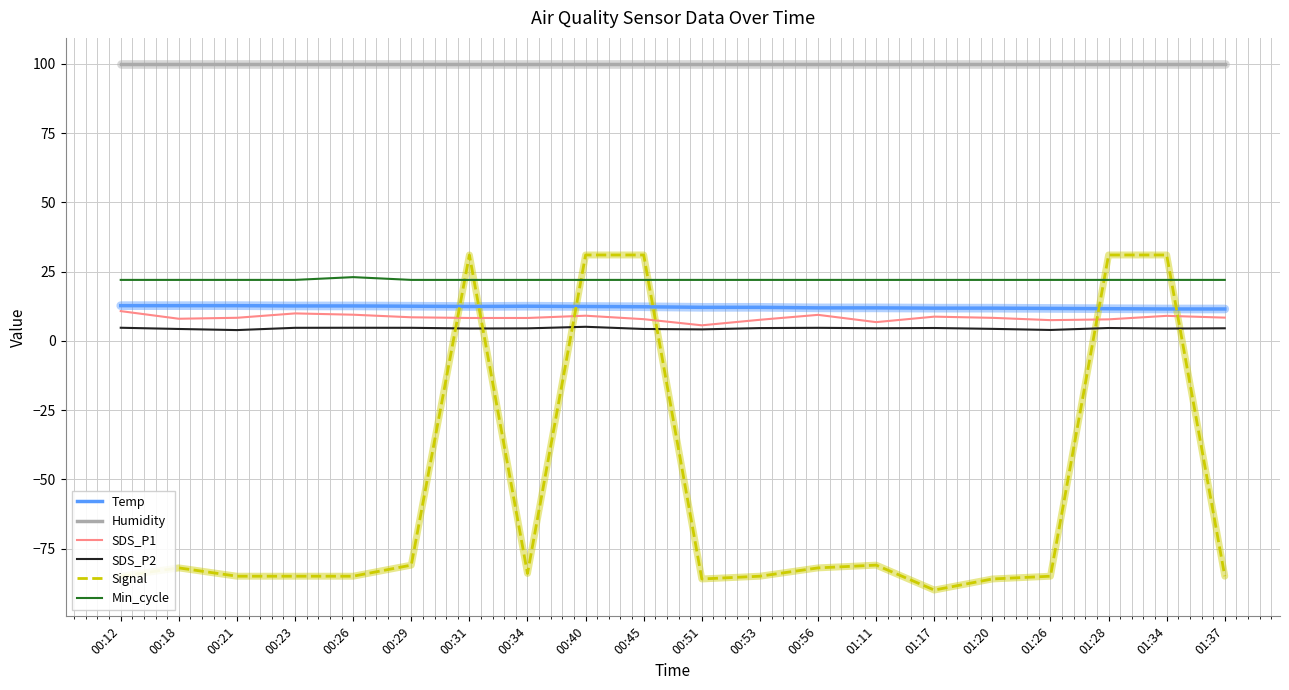

What is the sum of all Min_cycle values?

441.0